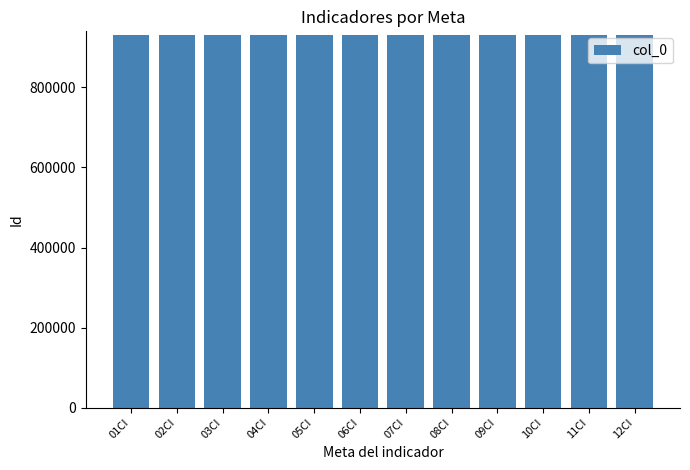

The chart shows a value of 931792 at 06CI. True or false?

True